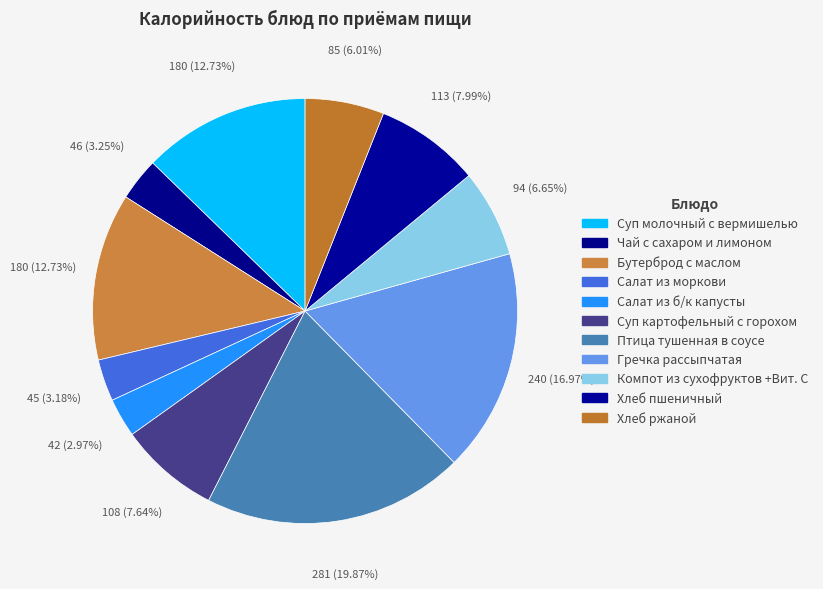

To the nearest percent, what is the difference between the largest and smallest slice percentages?

17%